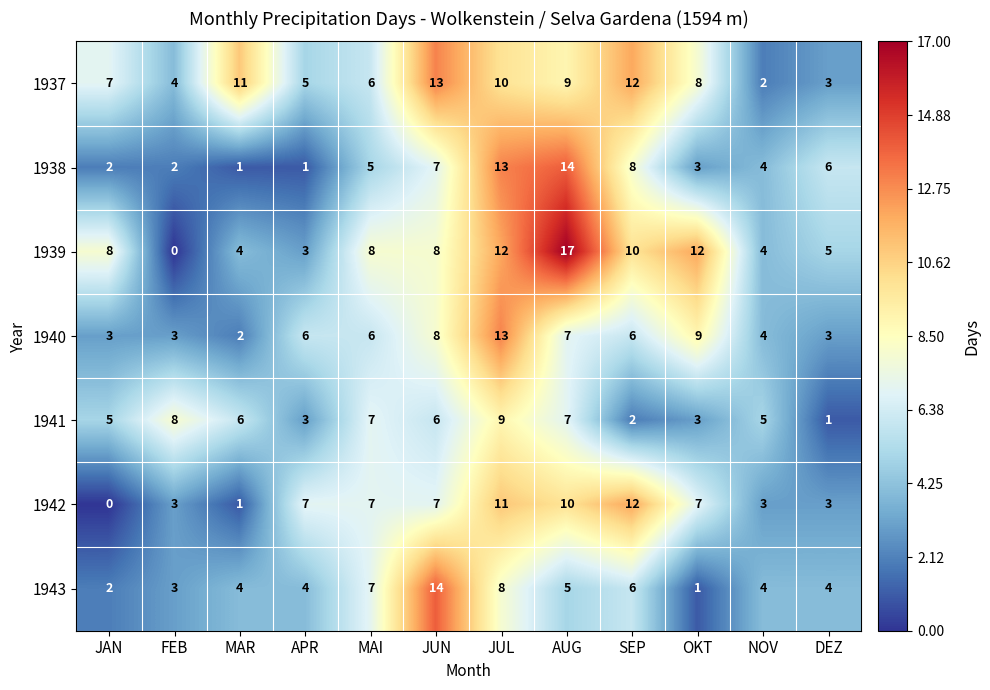

Which series has the largest total across all categories?

1939